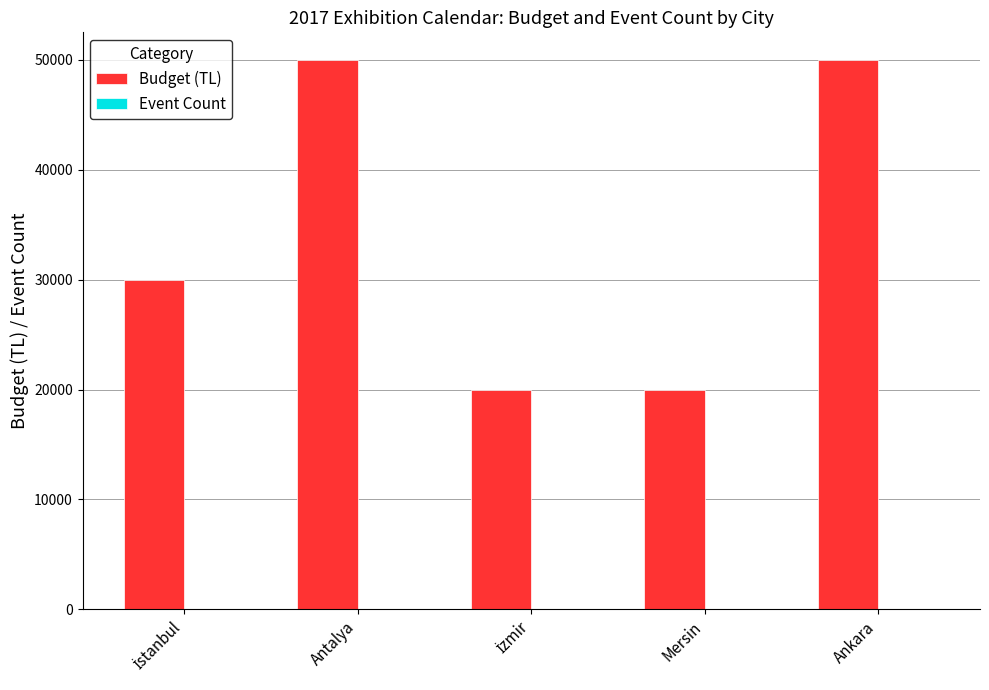

True or false: Budget (TL) has a value of 32772 at Ankara.

False